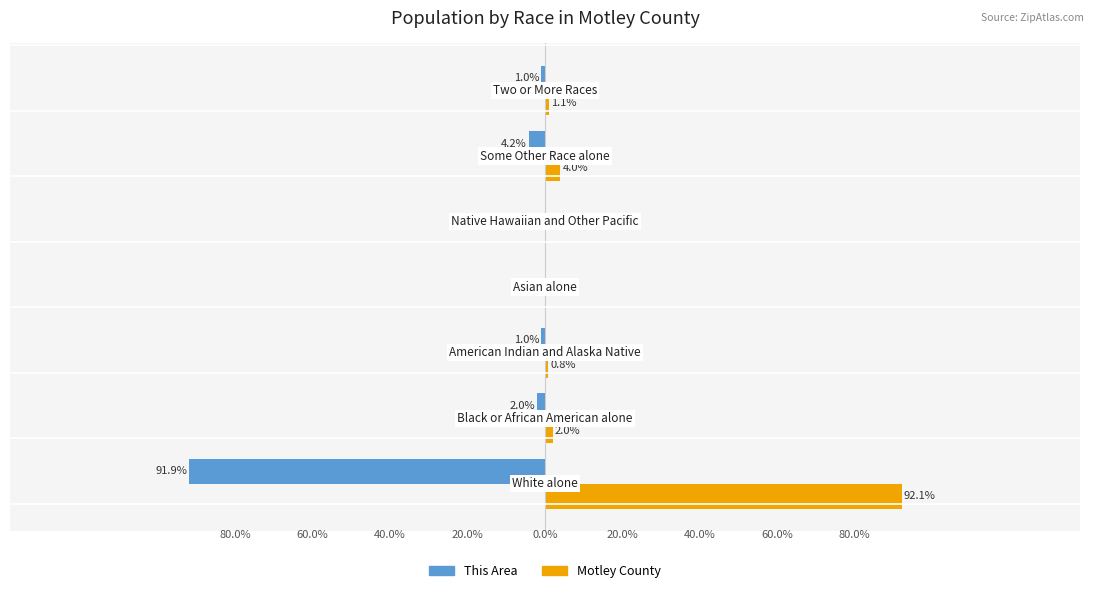

What is the minimum value shown in the chart?

-91.9